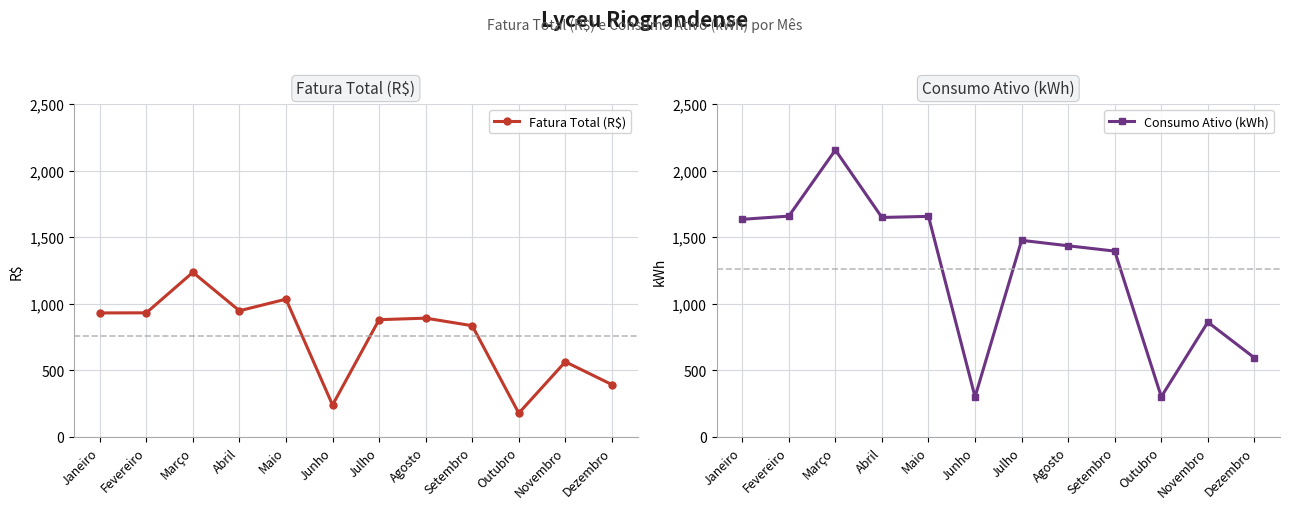

Where is the first local minimum for Consumo Ativo (kWh)?

Abril